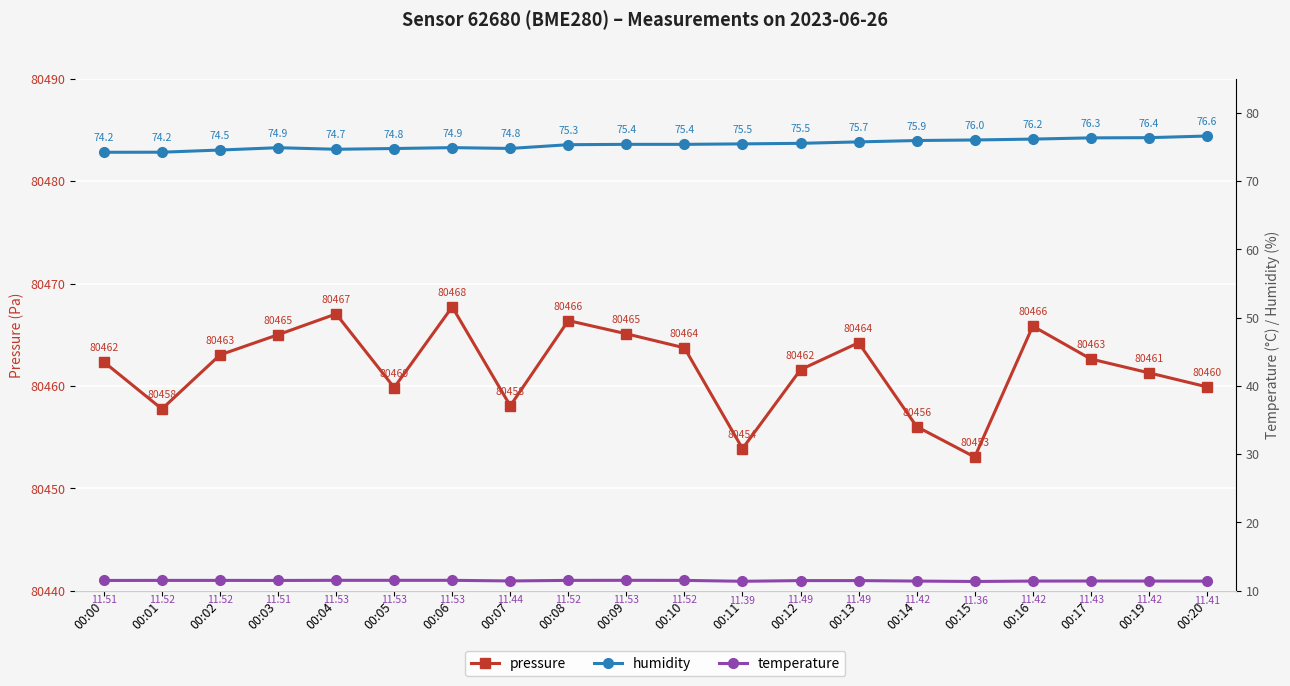

What is the sum of the pressure values at 00:11 and 00:09?

160919.0